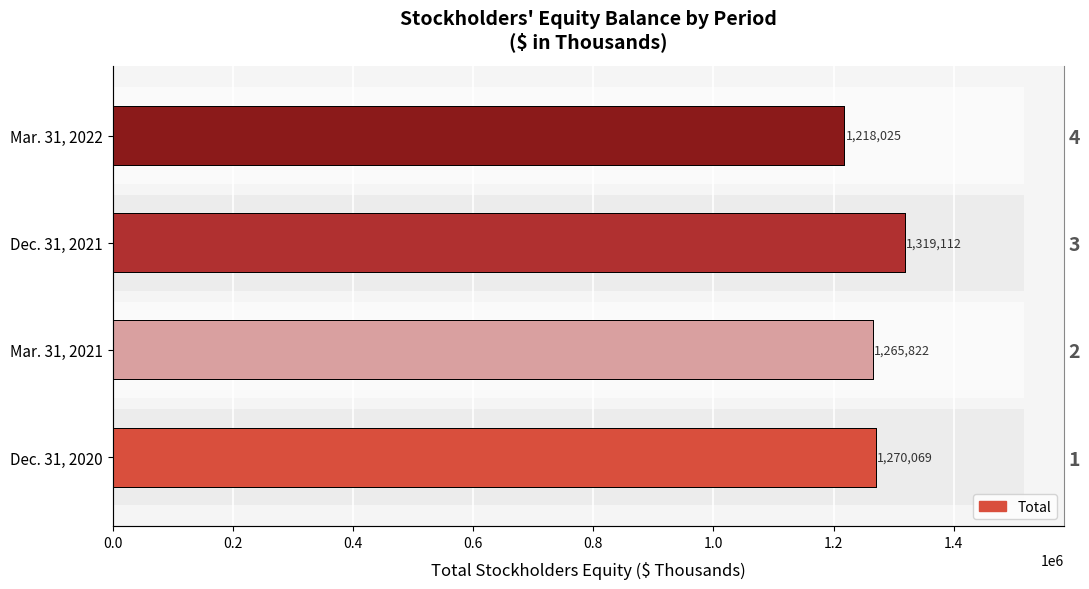

What is the difference between the maximum and minimum values?

101087